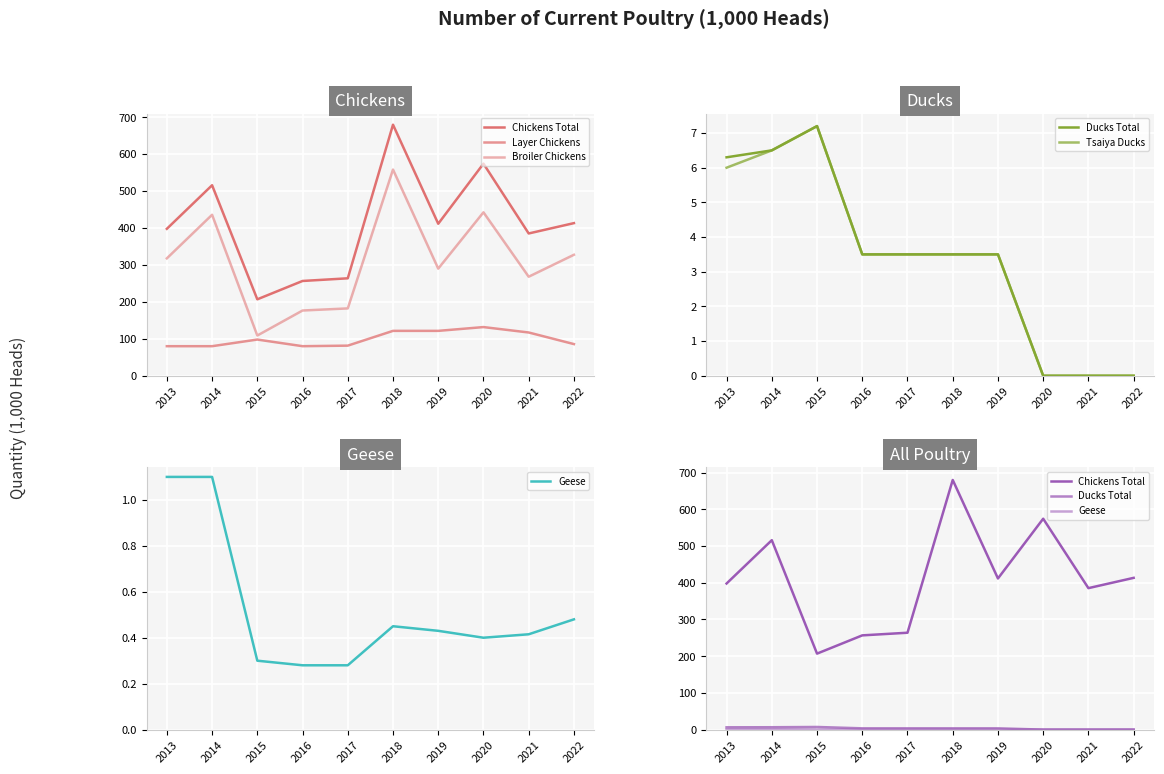

Where does the Ducks Total series first go above 3?

2013